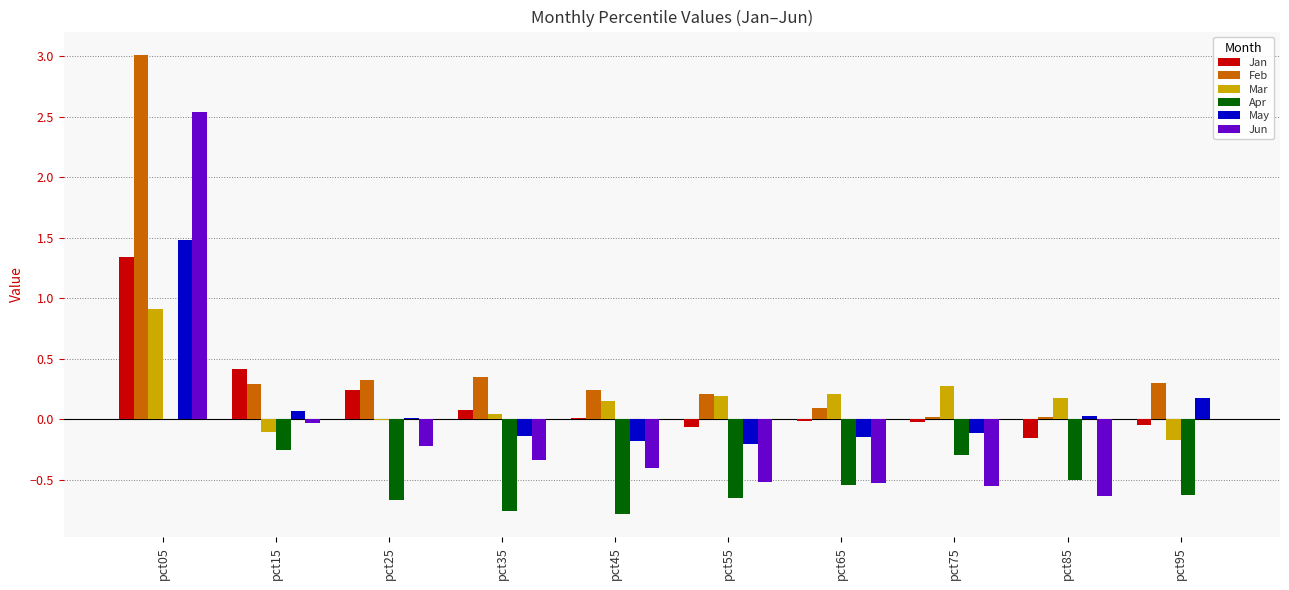

At which label does Feb reach its peak?

pct05